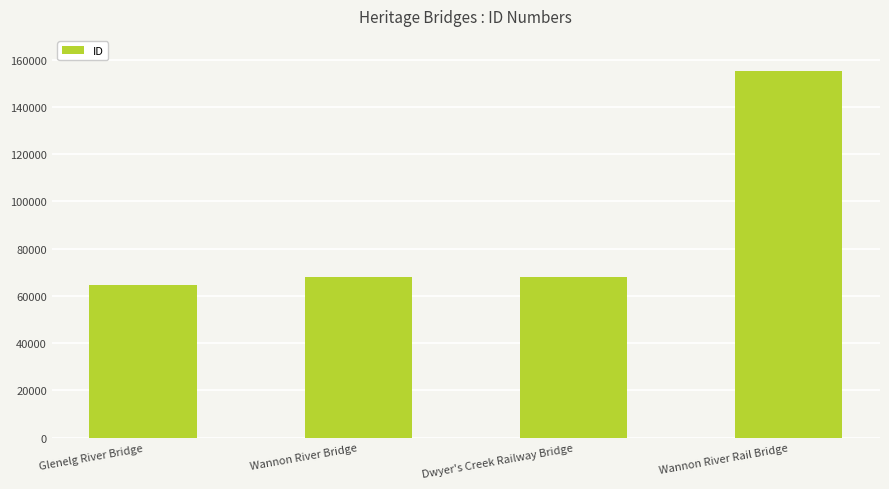

Read the value at Wannon River Rail Bridge, to the nearest 50.

155000